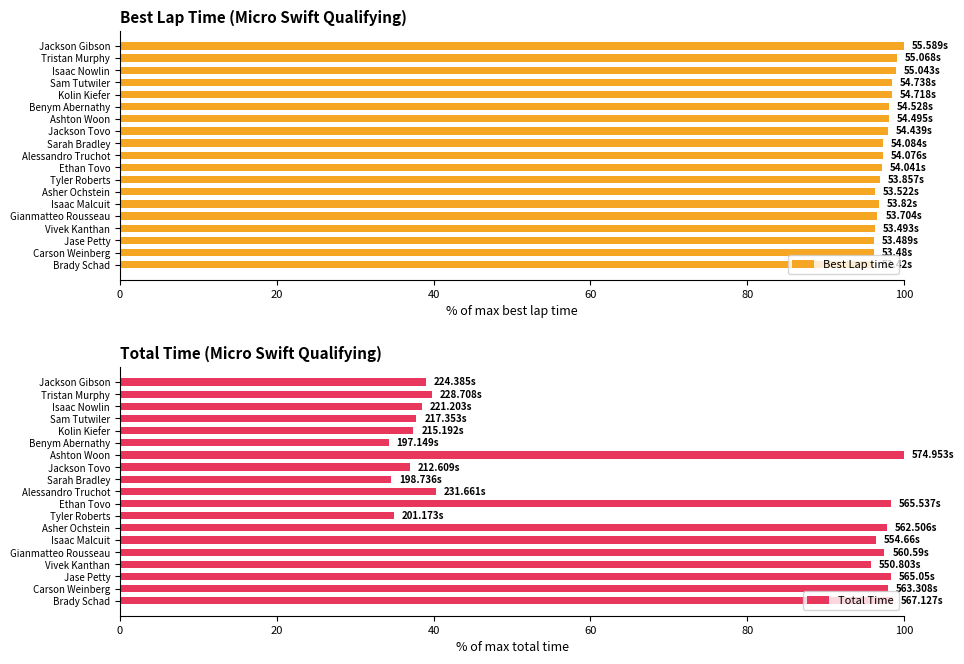

The value of Best Lap time at Brady Schad is 96.1. True or false?

True